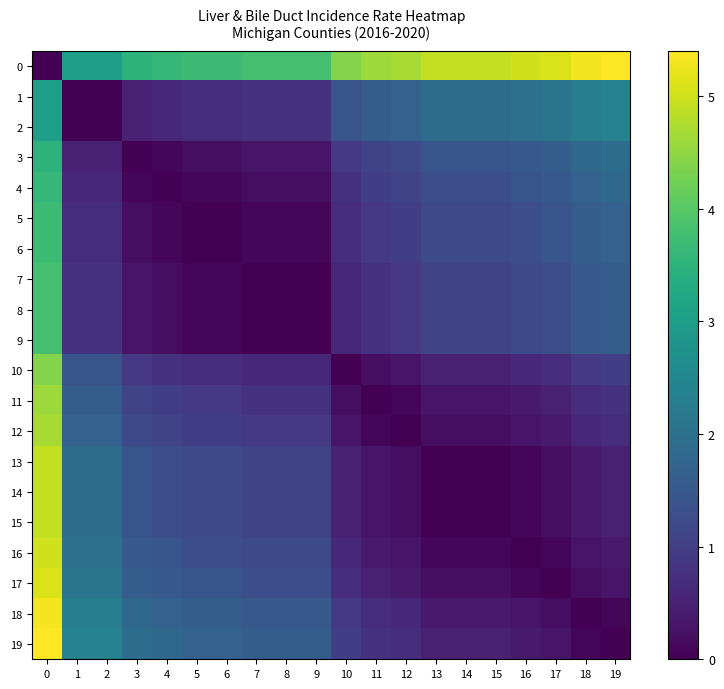

Reading left to right, what are all the values shown in this chart?

0: 0=0.0	1=3.0	2=3.0	3=3.5	4=3.6	5=3.7	6=3.7	7=3.8	8=3.8	9=3.8	10=4.4	11=4.6	12=4.7	13=4.9	14=4.9	15=4.9	16=5.0	17=5.1	18=5.3	19=5.4
1: 0=3.0	1=0.0	2=0.0	3=0.5	4=0.6	5=0.7	6=0.7	7=0.8	8=0.8	9=0.8	10=1.4	11=1.6	12=1.7	13=1.9	14=1.9	15=1.9	16=2.0	17=2.1	18=2.3	19=2.4
2: 0=3.0	1=0.0	2=0.0	3=0.5	4=0.6	5=0.7	6=0.7	7=0.8	8=0.8	9=0.8	10=1.4	11=1.6	12=1.7	13=1.9	14=1.9	15=1.9	16=2.0	17=2.1	18=2.3	19=2.4
3: 0=3.5	1=0.5	2=0.5	3=0.0	4=0.1	5=0.2	6=0.2	7=0.3	8=0.3	9=0.3	10=0.9	11=1.1	12=1.2	13=1.4	14=1.4	15=1.4	16=1.5	17=1.6	18=1.8	19=1.9
4: 0=3.6	1=0.6	2=0.6	3=0.1	4=0.0	5=0.1	6=0.1	7=0.2	8=0.2	9=0.2	10=0.8	11=1.0	12=1.1	13=1.3	14=1.3	15=1.3	16=1.4	17=1.5	18=1.7	19=1.8
5: 0=3.7	1=0.7	2=0.7	3=0.2	4=0.1	5=0.0	6=0.0	7=0.1	8=0.1	9=0.1	10=0.7	11=0.9	12=1.0	13=1.2	14=1.2	15=1.2	16=1.3	17=1.4	18=1.6	19=1.7
6: 0=3.7	1=0.7	2=0.7	3=0.2	4=0.1	5=0.0	6=0.0	7=0.1	8=0.1	9=0.1	10=0.7	11=0.9	12=1.0	13=1.2	14=1.2	15=1.2	16=1.3	17=1.4	18=1.6	19=1.7
7: 0=3.8	1=0.8	2=0.8	3=0.3	4=0.2	5=0.1	6=0.1	7=0.0	8=0.0	9=0.0	10=0.6	11=0.8	12=0.9	13=1.1	14=1.1	15=1.1	16=1.2	17=1.3	18=1.5	19=1.6
8: 0=3.8	1=0.8	2=0.8	3=0.3	4=0.2	5=0.1	6=0.1	7=0.0	8=0.0	9=0.0	10=0.6	11=0.8	12=0.9	13=1.1	14=1.1	15=1.1	16=1.2	17=1.3	18=1.5	19=1.6
9: 0=3.8	1=0.8	2=0.8	3=0.3	4=0.2	5=0.1	6=0.1	7=0.0	8=0.0	9=0.0	10=0.6	11=0.8	12=0.9	13=1.1	14=1.1	15=1.1	16=1.2	17=1.3	18=1.5	19=1.6
10: 0=4.4	1=1.4	2=1.4	3=0.9	4=0.8	5=0.7	6=0.7	7=0.6	8=0.6	9=0.6	10=0.0	11=0.2	12=0.3	13=0.5	14=0.5	15=0.5	16=0.6	17=0.7	18=0.9	19=1.0
11: 0=4.6	1=1.6	2=1.6	3=1.1	4=1.0	5=0.9	6=0.9	7=0.8	8=0.8	9=0.8	10=0.2	11=0.0	12=0.1	13=0.3	14=0.3	15=0.3	16=0.4	17=0.5	18=0.7	19=0.8
12: 0=4.7	1=1.7	2=1.7	3=1.2	4=1.1	5=1.0	6=1.0	7=0.9	8=0.9	9=0.9	10=0.3	11=0.1	12=0.0	13=0.2	14=0.2	15=0.2	16=0.3	17=0.4	18=0.6	19=0.7
13: 0=4.9	1=1.9	2=1.9	3=1.4	4=1.3	5=1.2	6=1.2	7=1.1	8=1.1	9=1.1	10=0.5	11=0.3	12=0.2	13=0.0	14=0.0	15=0.0	16=0.1	17=0.2	18=0.4	19=0.5
14: 0=4.9	1=1.9	2=1.9	3=1.4	4=1.3	5=1.2	6=1.2	7=1.1	8=1.1	9=1.1	10=0.5	11=0.3	12=0.2	13=0.0	14=0.0	15=0.0	16=0.1	17=0.2	18=0.4	19=0.5
15: 0=4.9	1=1.9	2=1.9	3=1.4	4=1.3	5=1.2	6=1.2	7=1.1	8=1.1	9=1.1	10=0.5	11=0.3	12=0.2	13=0.0	14=0.0	15=0.0	16=0.1	17=0.2	18=0.4	19=0.5
16: 0=5.0	1=2.0	2=2.0	3=1.5	4=1.4	5=1.3	6=1.3	7=1.2	8=1.2	9=1.2	10=0.6	11=0.4	12=0.3	13=0.1	14=0.1	15=0.1	16=0.0	17=0.1	18=0.3	19=0.4
17: 0=5.1	1=2.1	2=2.1	3=1.6	4=1.5	5=1.4	6=1.4	7=1.3	8=1.3	9=1.3	10=0.7	11=0.5	12=0.4	13=0.2	14=0.2	15=0.2	16=0.1	17=0.0	18=0.2	19=0.3
18: 0=5.3	1=2.3	2=2.3	3=1.8	4=1.7	5=1.6	6=1.6	7=1.5	8=1.5	9=1.5	10=0.9	11=0.7	12=0.6	13=0.4	14=0.4	15=0.4	16=0.3	17=0.2	18=0.0	19=0.1
19: 0=5.4	1=2.4	2=2.4	3=1.9	4=1.8	5=1.7	6=1.7	7=1.6	8=1.6	9=1.6	10=1.0	11=0.8	12=0.7	13=0.5	14=0.5	15=0.5	16=0.4	17=0.3	18=0.1	19=0.0